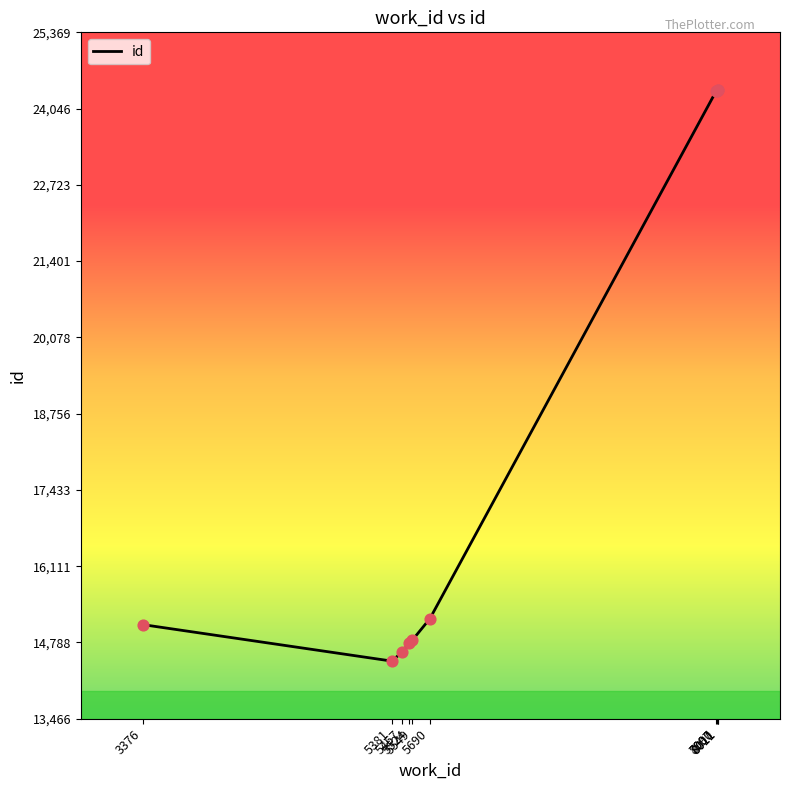

What is the change in value from 3376 to 8011?

+9270